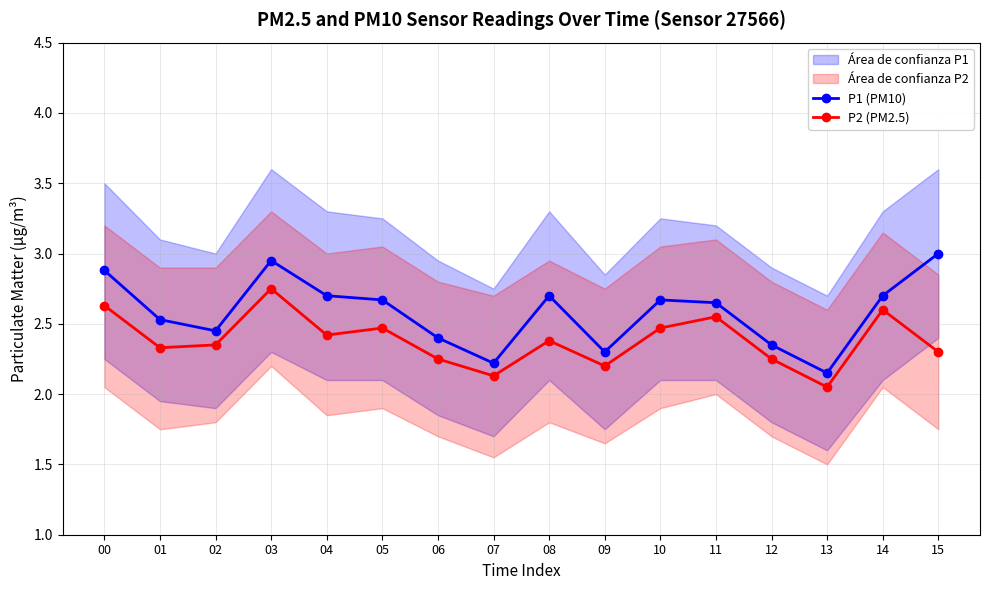

Where is the first local maximum for P2 (PM2.5)?

03